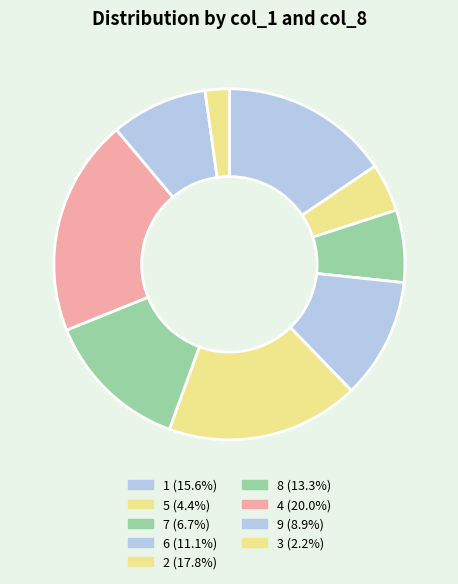

The 4 slice represents 5% of the pie. True or false?

False